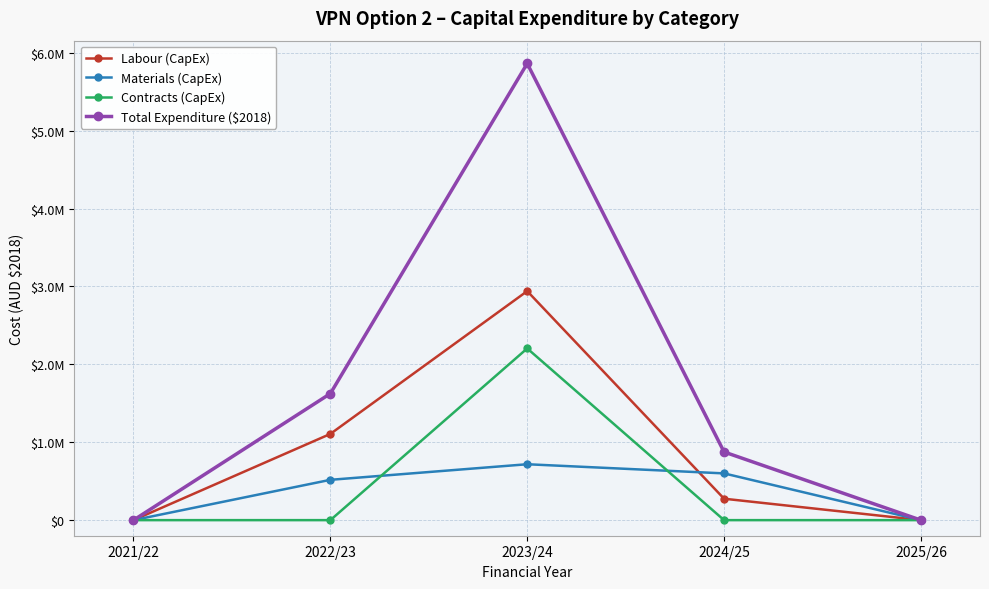

Between 2023/24 and 2024/25, which series saw the biggest shift?

Total Expenditure ($2018)